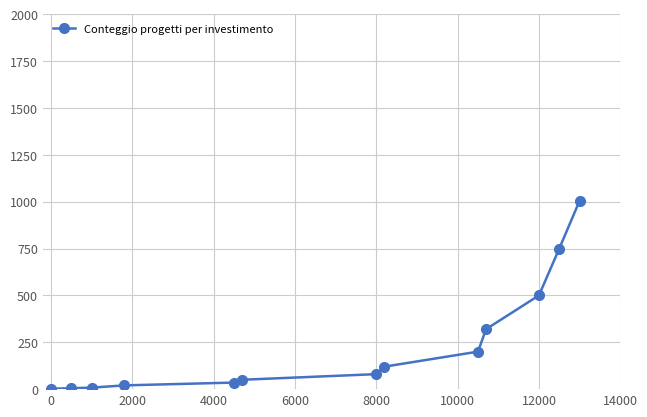

What is the greatest value displayed?

1005